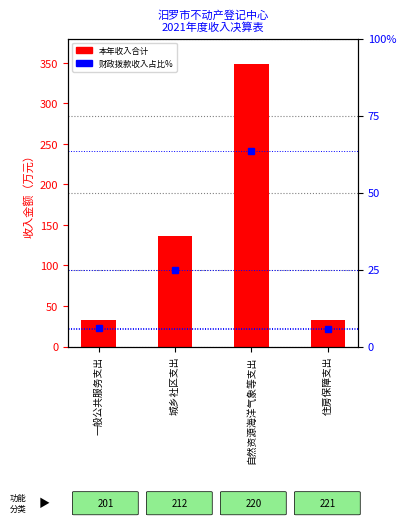

What is the value of the 本年收入合计 bar at the 3rd from the left?

349.0